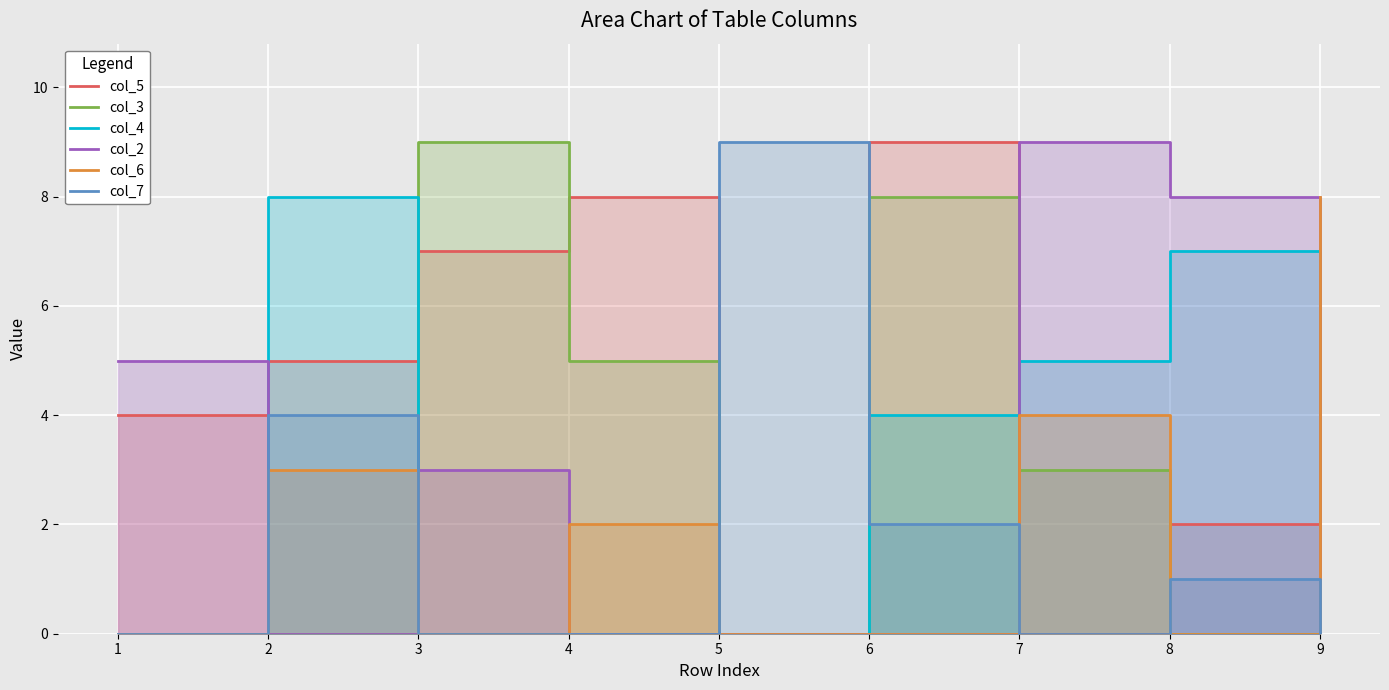

Where does the col_3 series first go above 3?

3